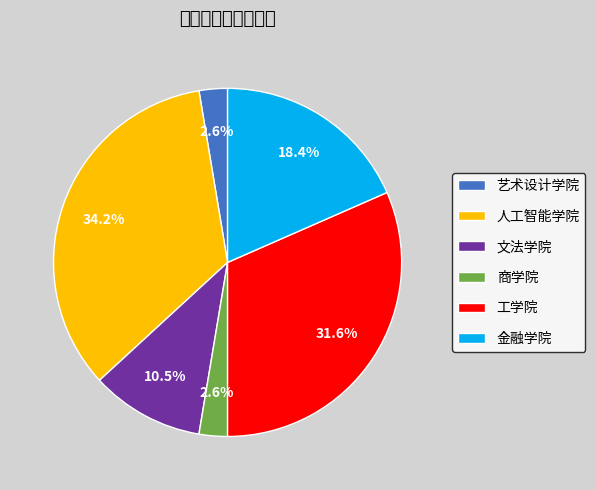

What is the largest slice in the pie chart?

人工智能学院